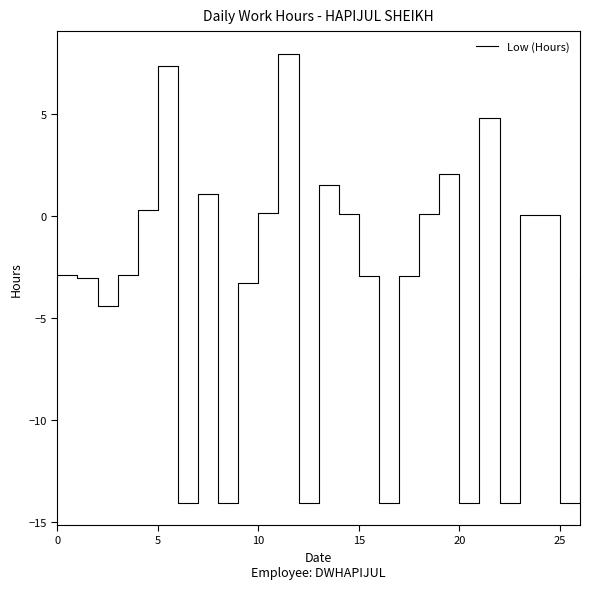

What is the greatest value displayed?

8.0